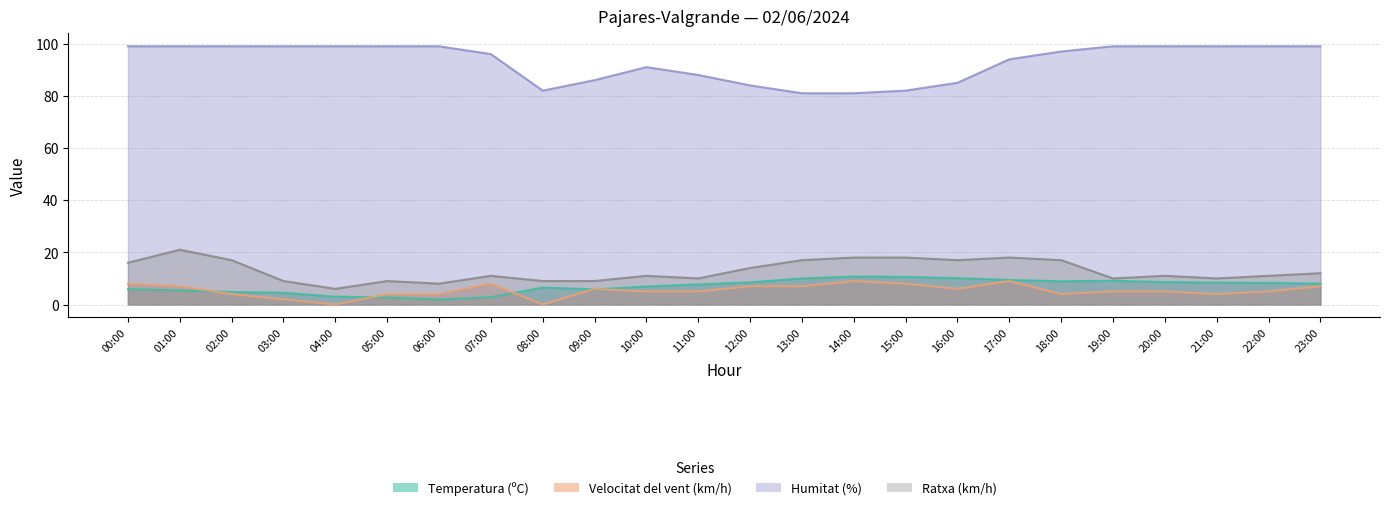

At which category is the sum across all series the highest?

01:00